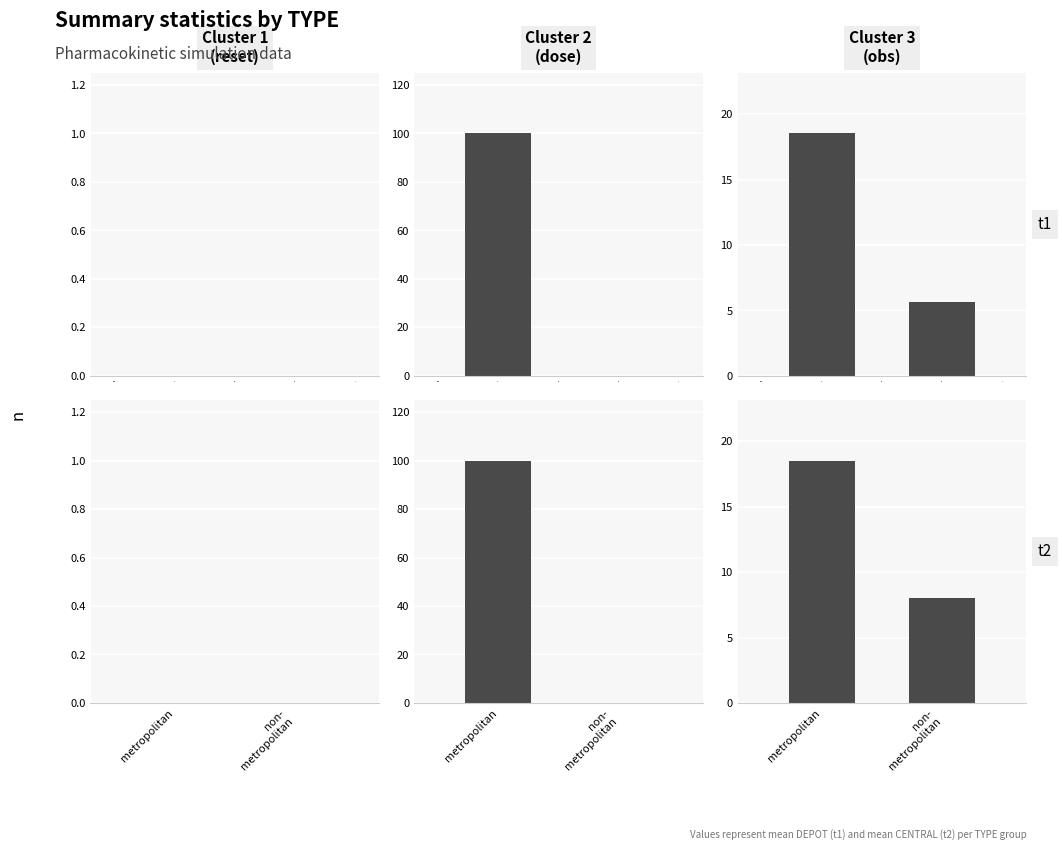

The mean_DEPOT series shows 100.0 at 2. True or false?

True